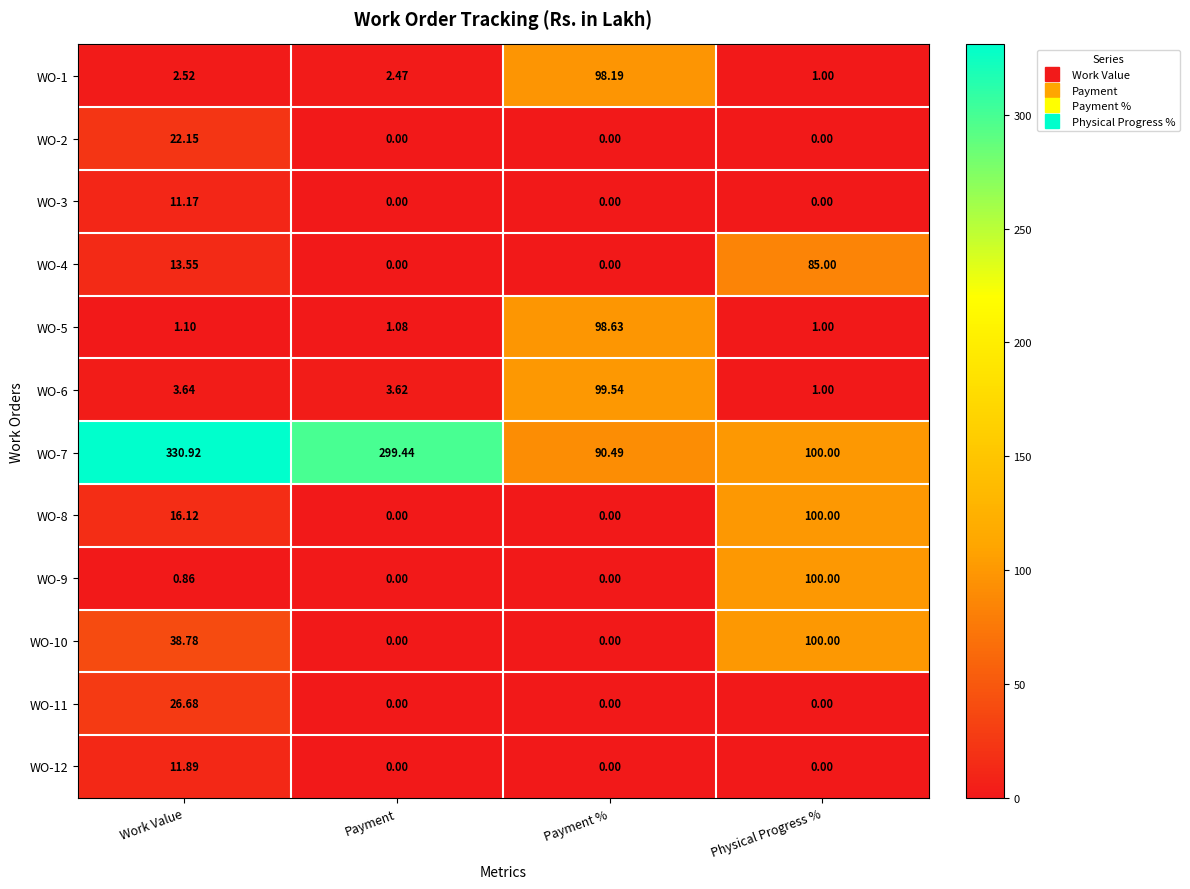

Between Work Value and Physical Progress %, which series saw the biggest shift?

WO-7